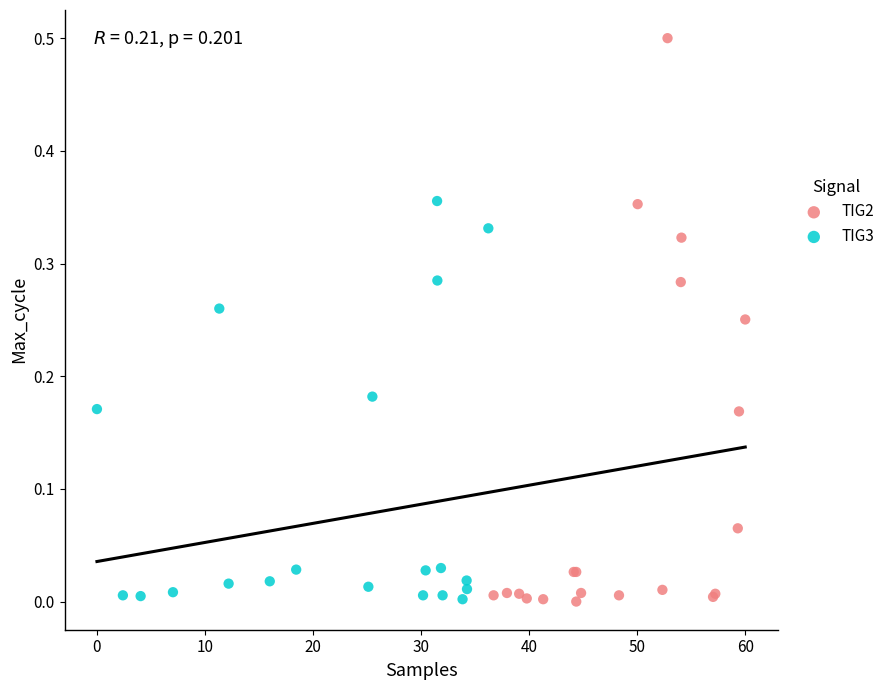

Which series contains the highest Y value?

TIG2